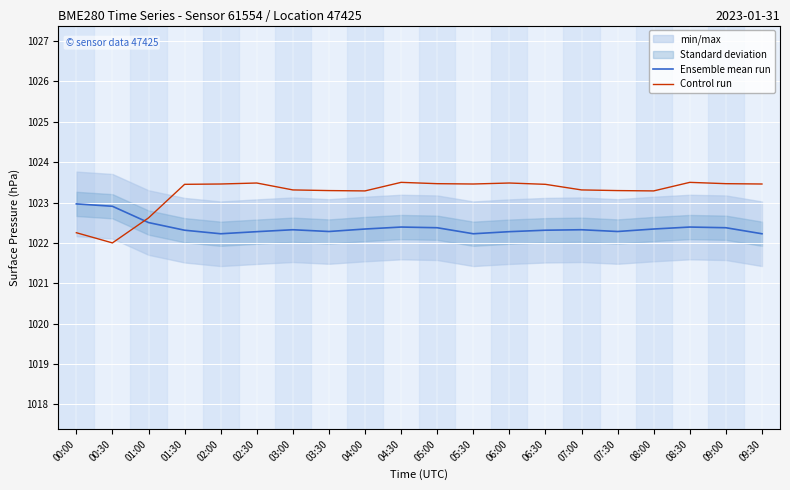

What position from the right is 01:30?

17